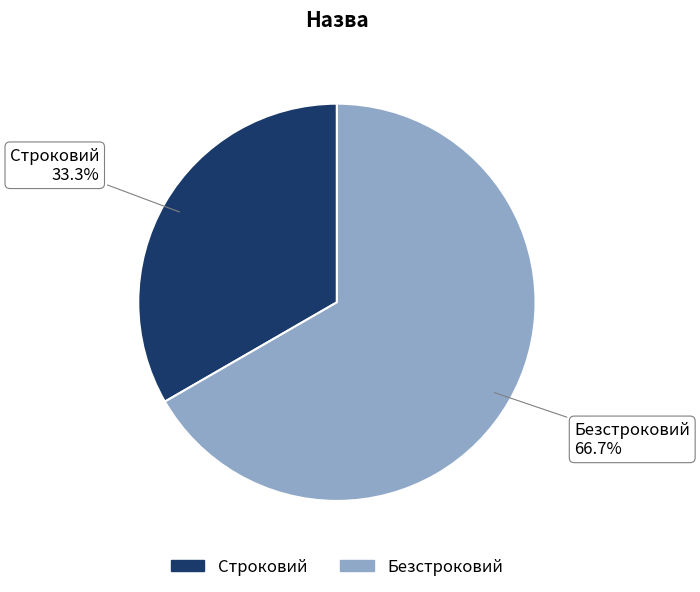

To the nearest percent, what is the difference between the Строковий and Безстроковий slice percentages?

33%